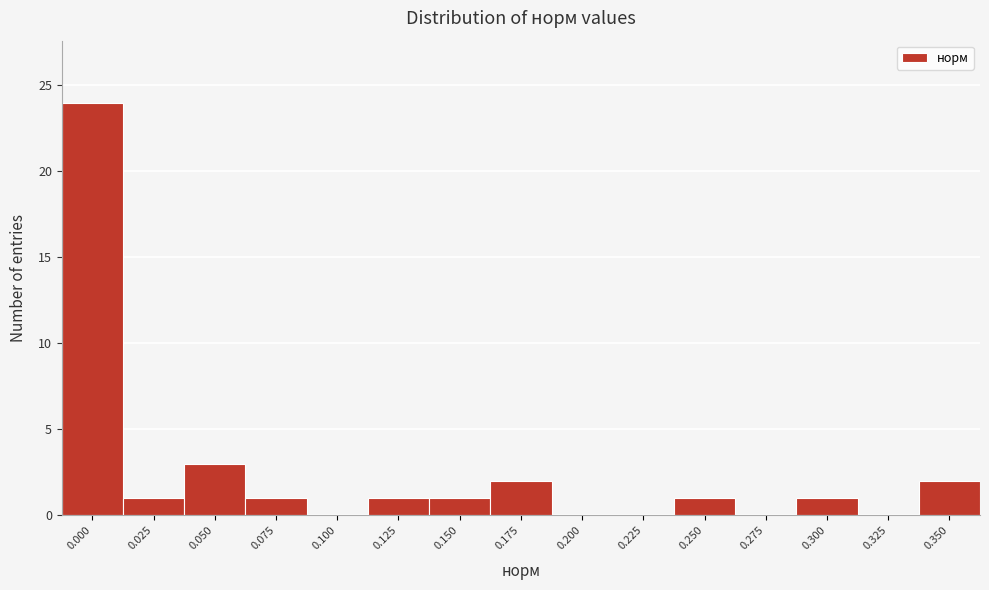

Reading left to right, transcribe all the data shown in this chart.

0.000=24	0.025=1	0.050=3	0.075=1	0.100=0	0.125=1	0.150=1	0.175=2	0.200=0	0.225=0	0.250=1	0.275=0	0.300=1	0.325=0	0.350=2